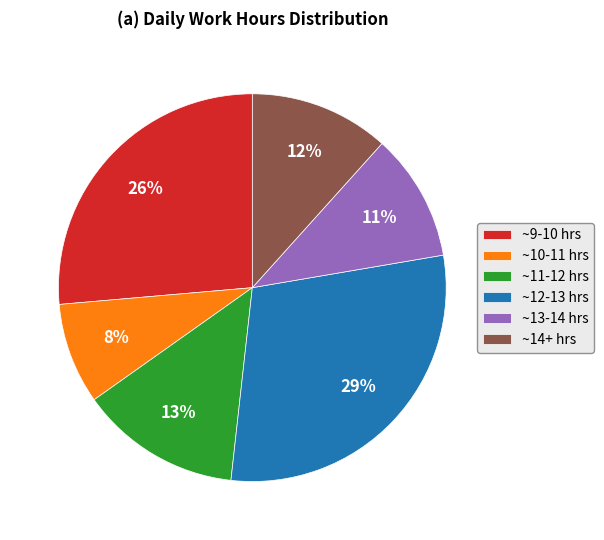

To the nearest percent, what is the combined percentage of ~13-14 hrs and ~9-10 hrs?

37%